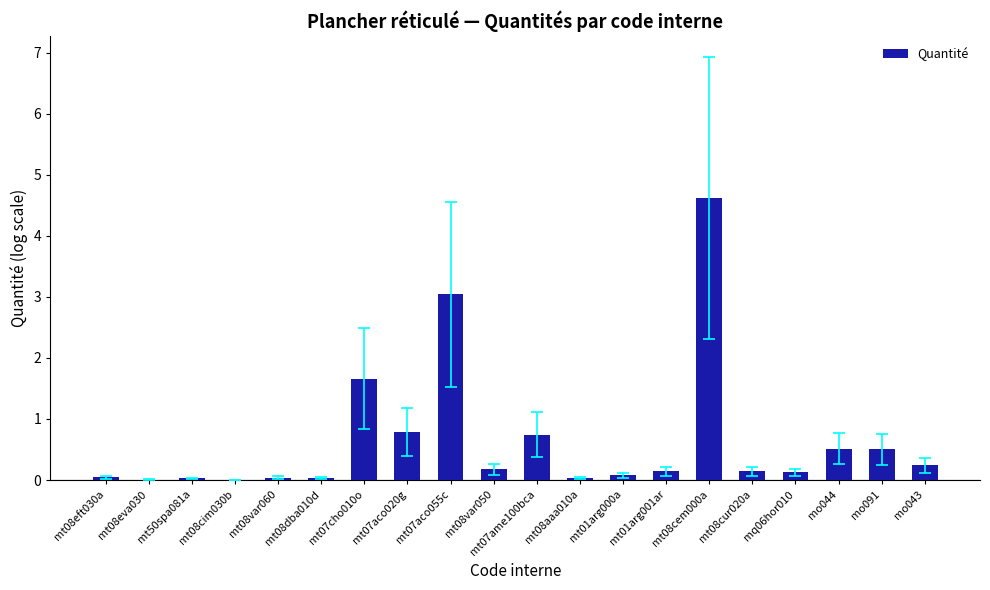

What is the greatest value displayed?

4.6